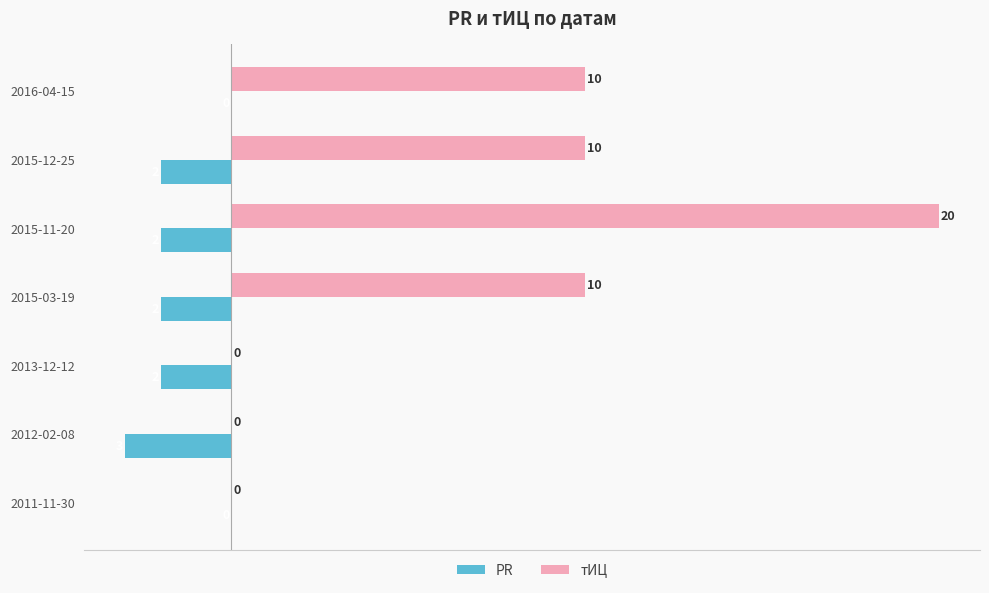

What is the sum of the PR values at 2015-03-19 and 2015-11-20?

-4